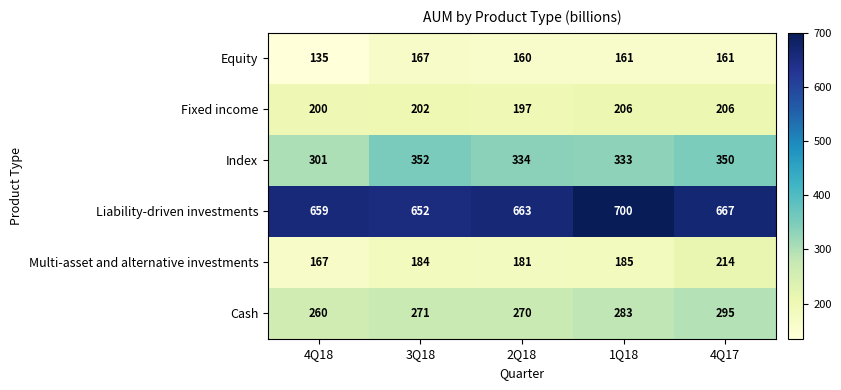

What is the maximum value for Cash?

295